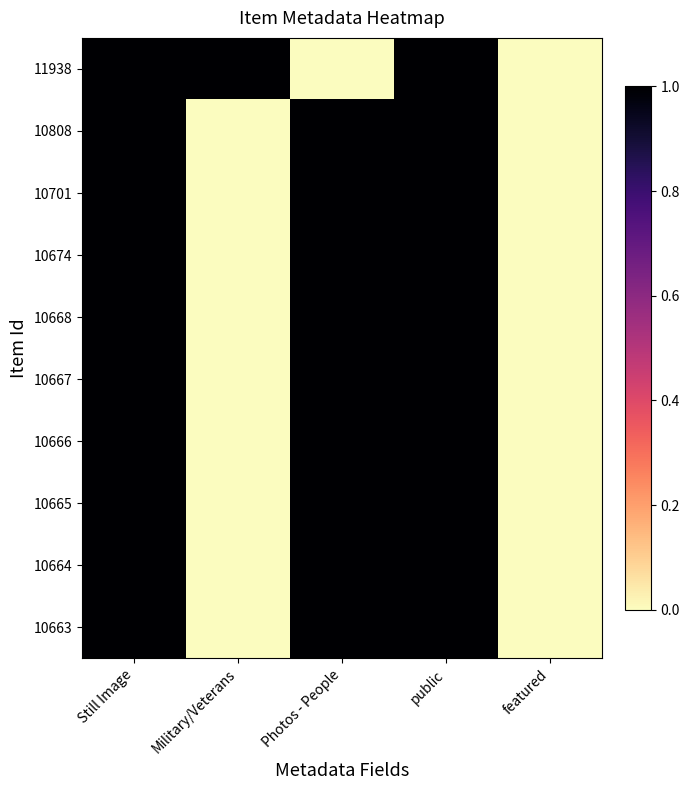

Reading left to right, list all the values displayed in this chart.

11938: Still Image=1	Military/Veterans=1	Photos - People=0	public=1	featured=0
10808: Still Image=1	Military/Veterans=0	Photos - People=1	public=1	featured=0
10701: Still Image=1	Military/Veterans=0	Photos - People=1	public=1	featured=0
10674: Still Image=1	Military/Veterans=0	Photos - People=1	public=1	featured=0
10668: Still Image=1	Military/Veterans=0	Photos - People=1	public=1	featured=0
10667: Still Image=1	Military/Veterans=0	Photos - People=1	public=1	featured=0
10666: Still Image=1	Military/Veterans=0	Photos - People=1	public=1	featured=0
10665: Still Image=1	Military/Veterans=0	Photos - People=1	public=1	featured=0
10664: Still Image=1	Military/Veterans=0	Photos - People=1	public=1	featured=0
10663: Still Image=1	Military/Veterans=0	Photos - People=1	public=1	featured=0